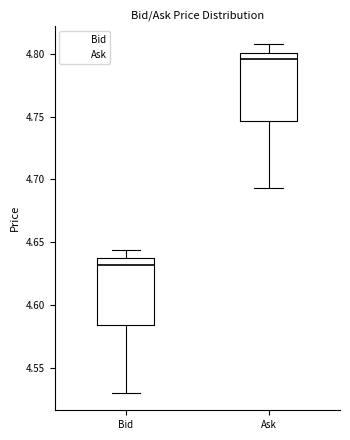

Reading left to right, read every box against the y-axis: the position of its median line, the range the box covers, and the ends of its whiskers. The values are not printed on the chart, so give them approximately, as read against the axis.

Bid: median 4.630, box 4.585 to 4.635, whiskers 4.530 to 4.645
Ask: median 4.795, box 4.745 to 4.800, whiskers 4.695 to 4.810